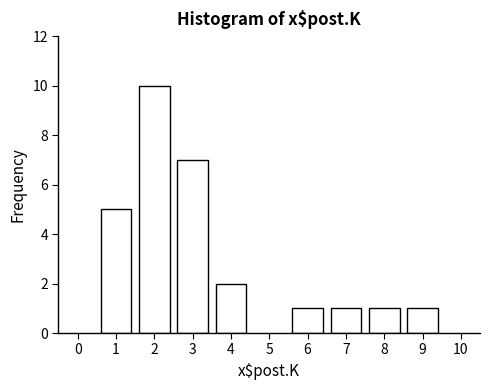

Reading right to left, transcribe all the data shown in this chart.

9=1	8=1	7=1	6=1	4=2	3=7	2=10	1=5